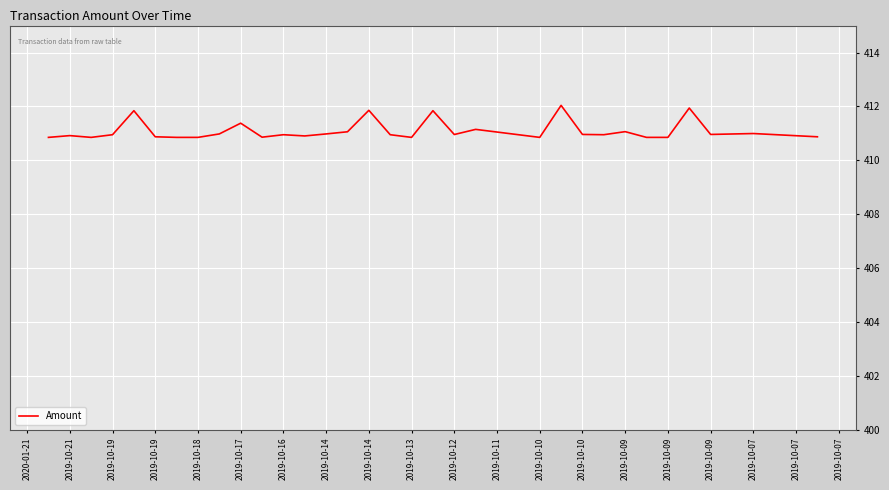

What is the difference between the maximum and second lowest values?

1.2